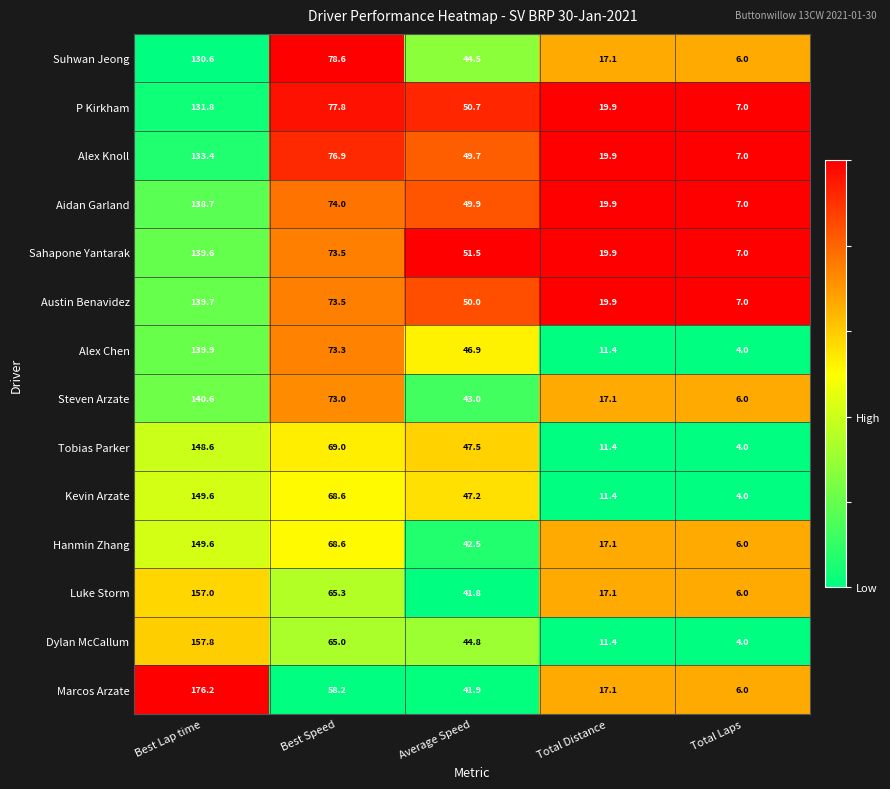

Is it true that Sahapone Yantarak equals 115.7 at Best Speed?

False